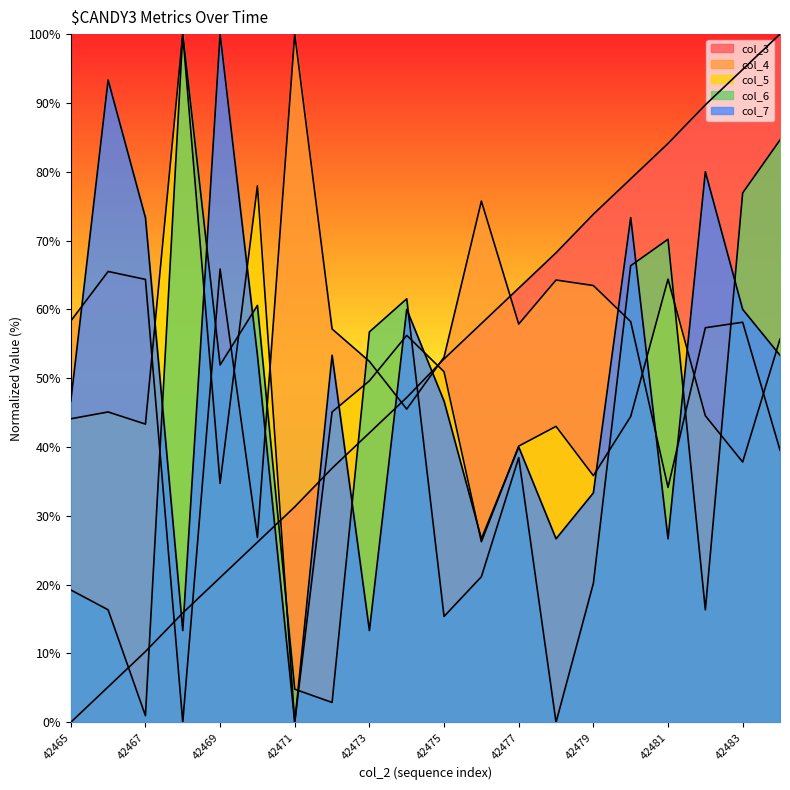

What is the average value of the col_5 series?

47.0